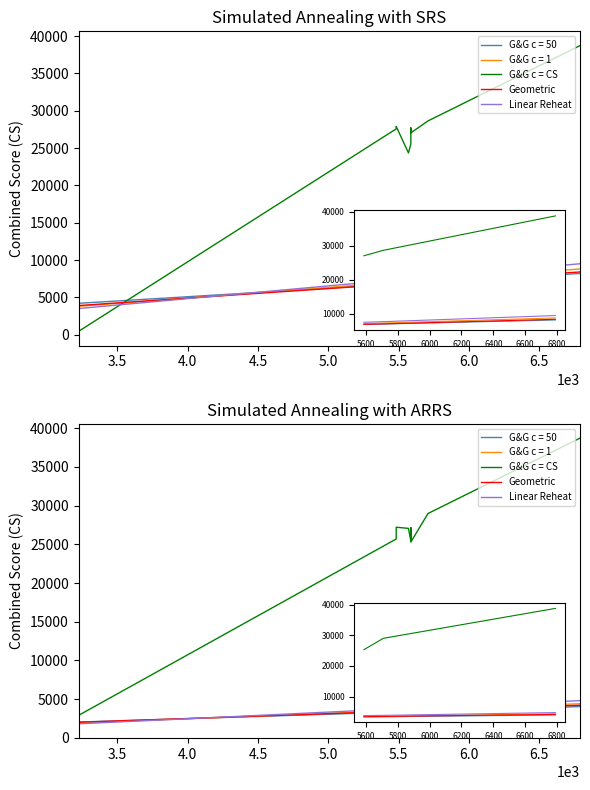

How many values in the Geometric series exceed 3476?

5